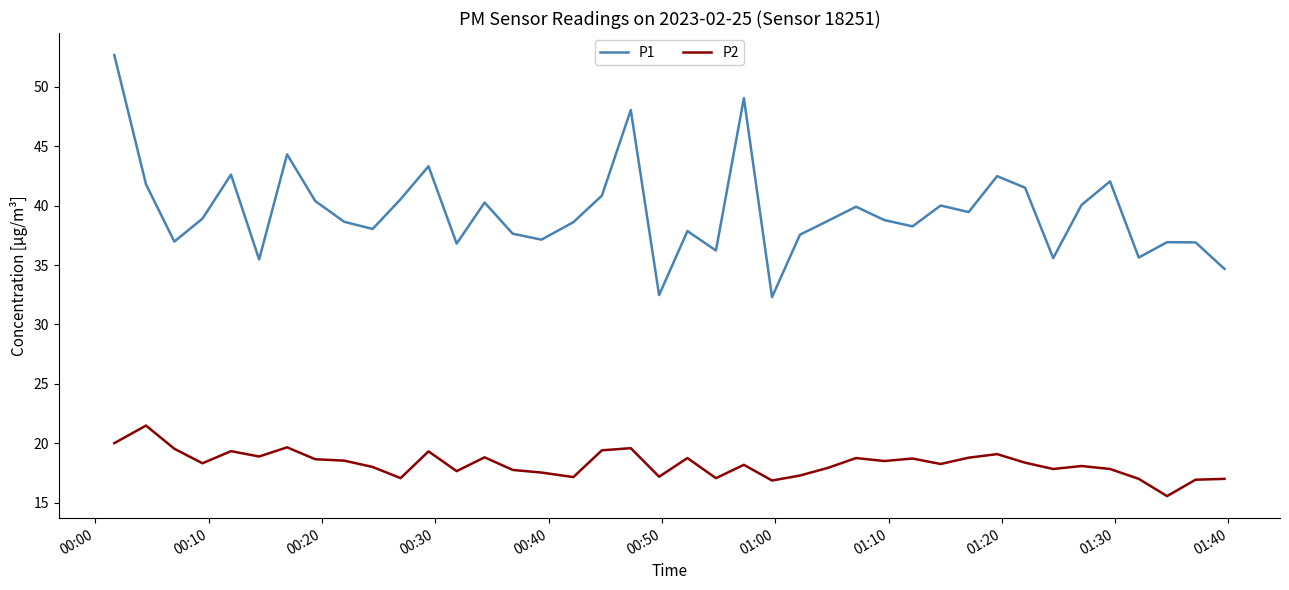

List the series in order of their peak value, highest first.

P1, P2